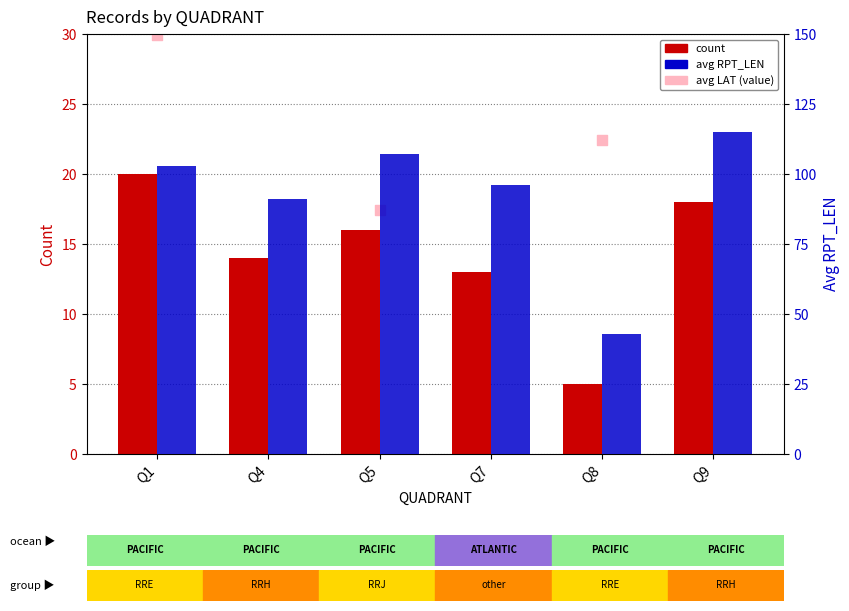

At which category is the sum across all series the highest?

Q9